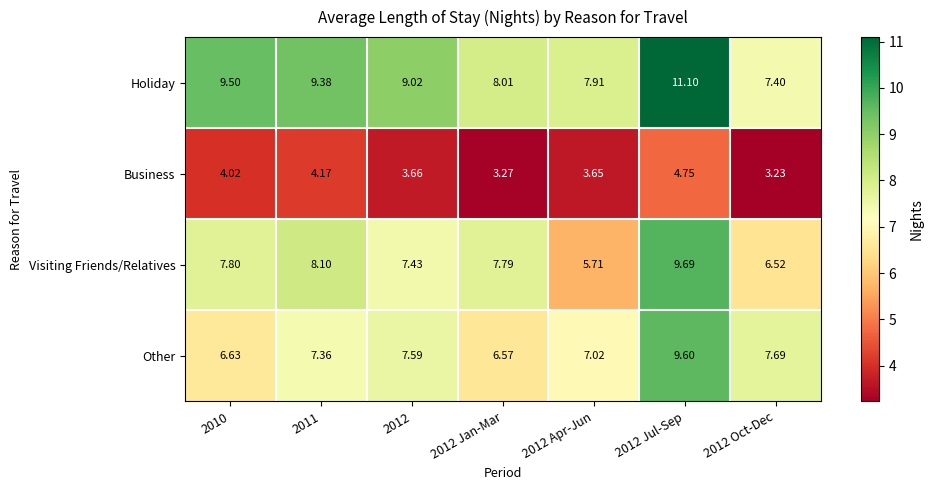

What is the total value across all series at 2012 Apr-Jun?

24.3